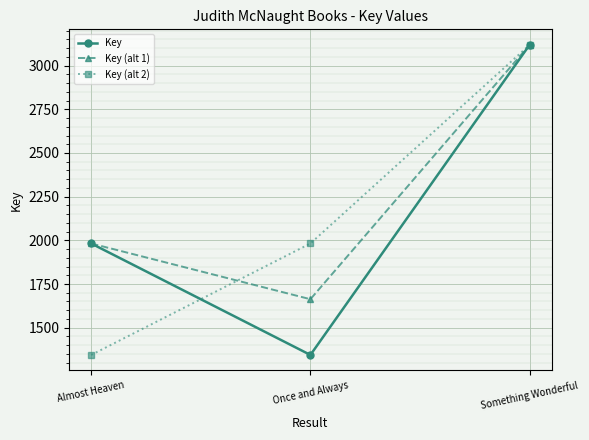

What are all the series names shown in the legend?

Key, Key (alt 1), Key (alt 2)